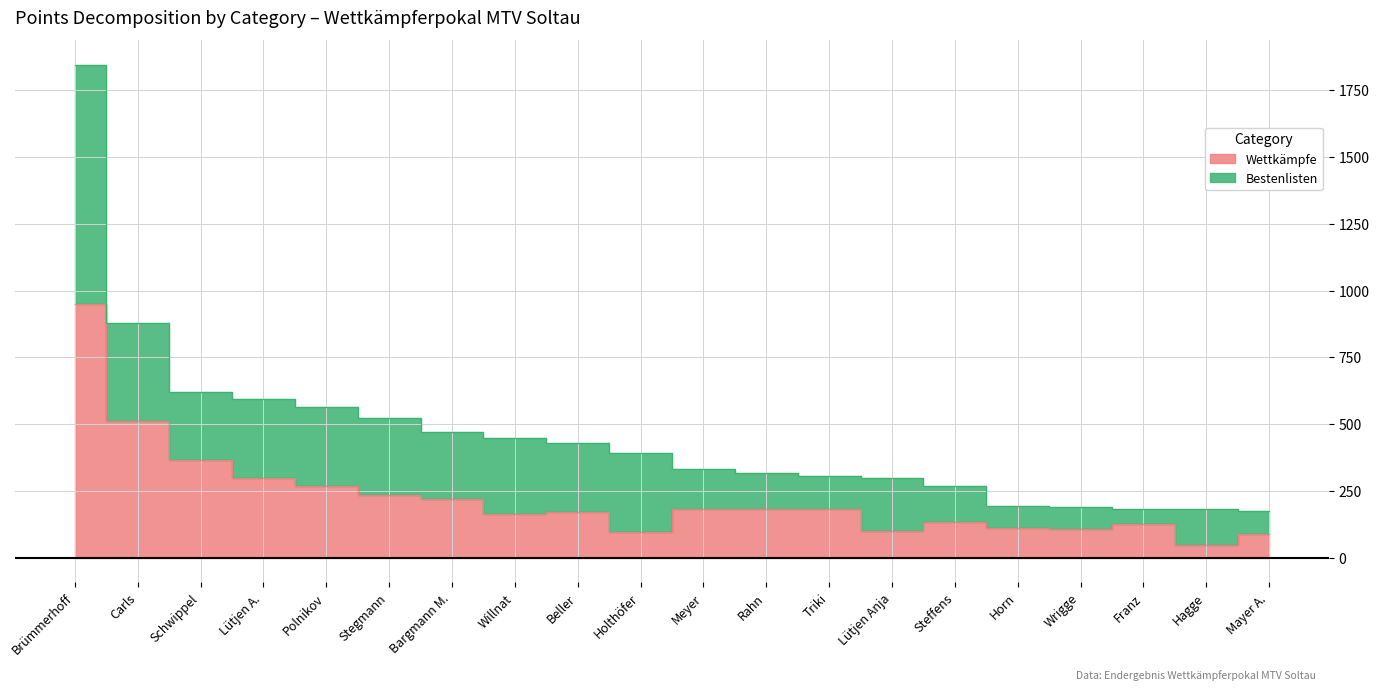

What is the difference between the second highest and second lowest values?

424